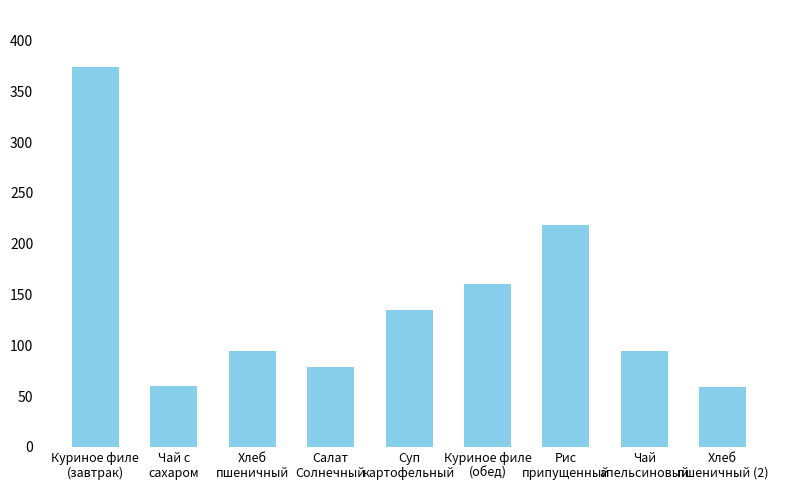

What position from the left is Куриное филе
(обед)?

6